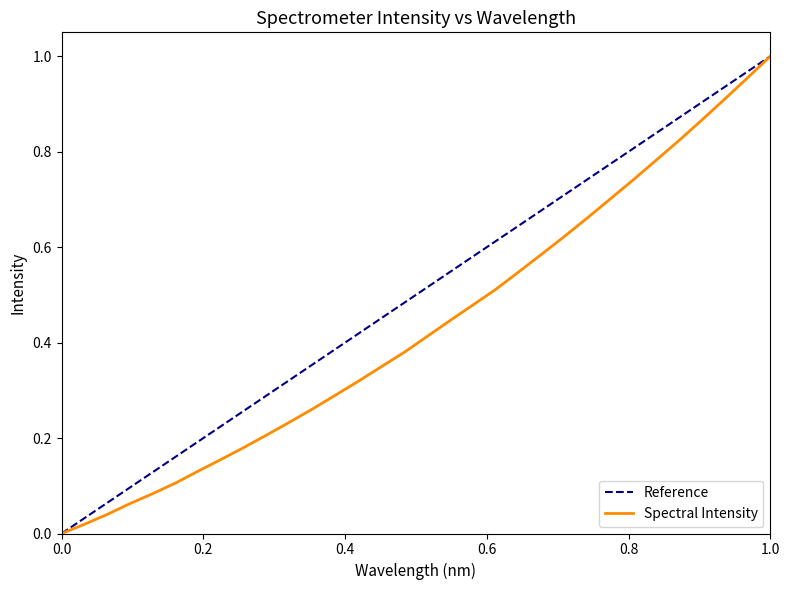

What is the difference between the maximum and minimum values?

1.0